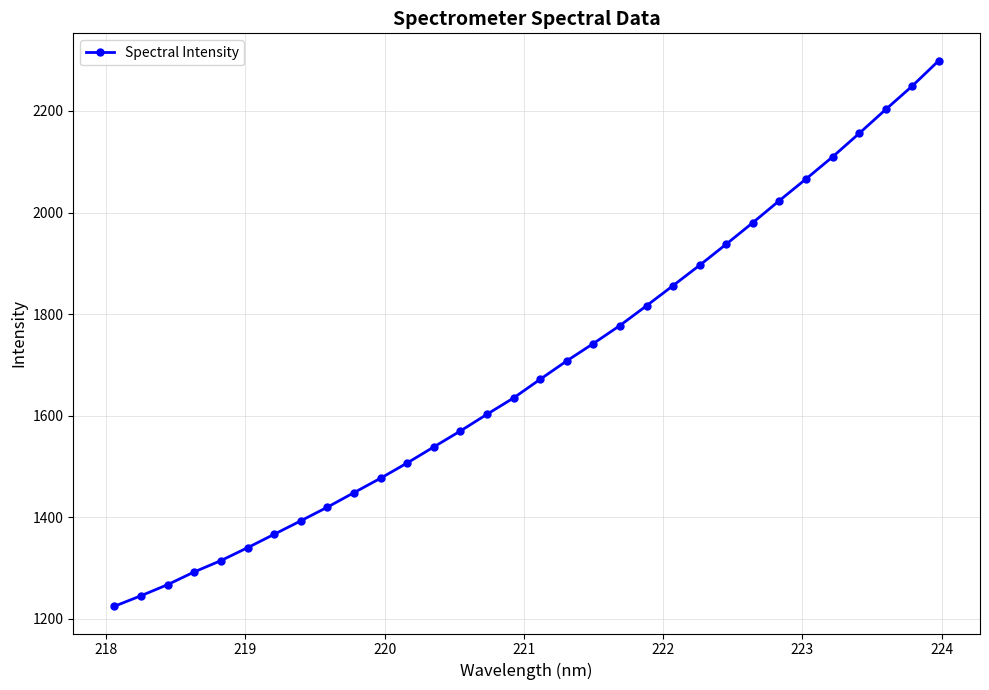

What is the value of the 21st point from the left?

1816.4